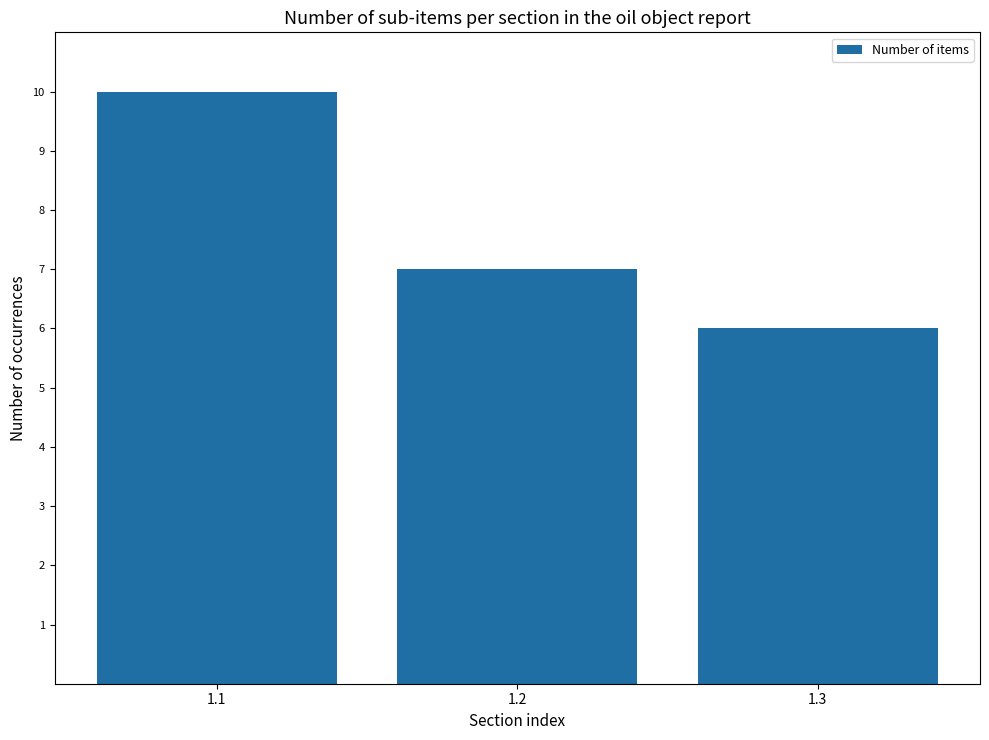

List the labels in order of value, smallest first.

1.3, 1.2, 1.1